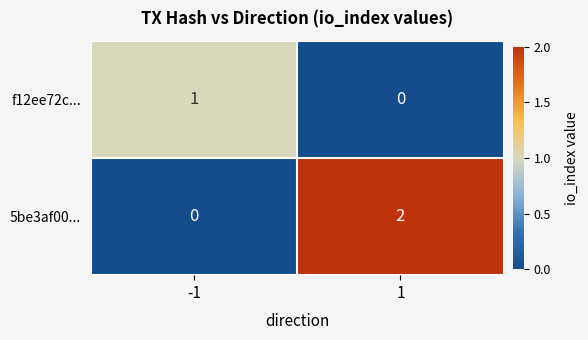

The value of f12ee72c... at 1 is -1. True or false?

False